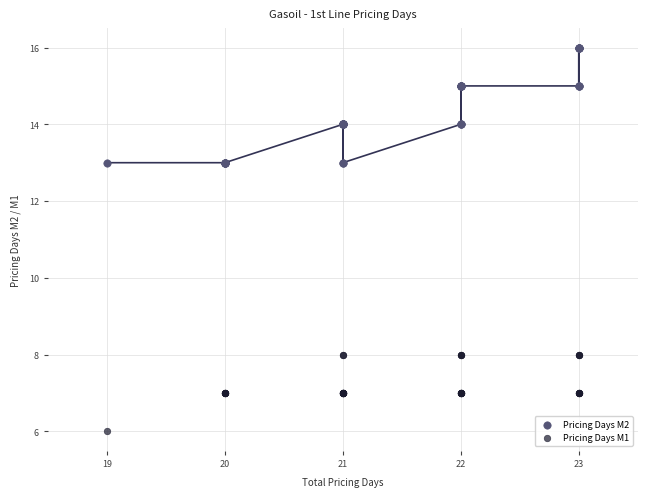

What are all the series names shown in the legend?

Pricing Days M2, Pricing Days M1